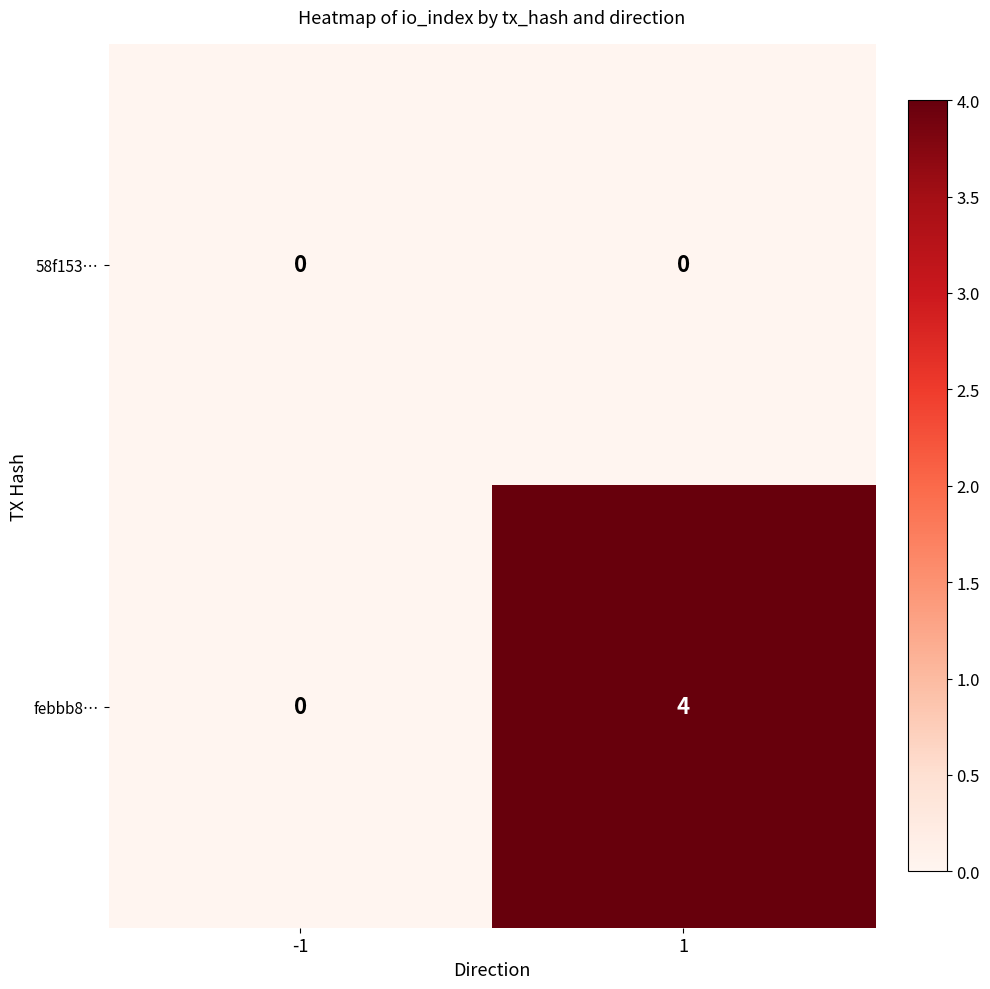

What is the highest value of the febbb8… series?

4